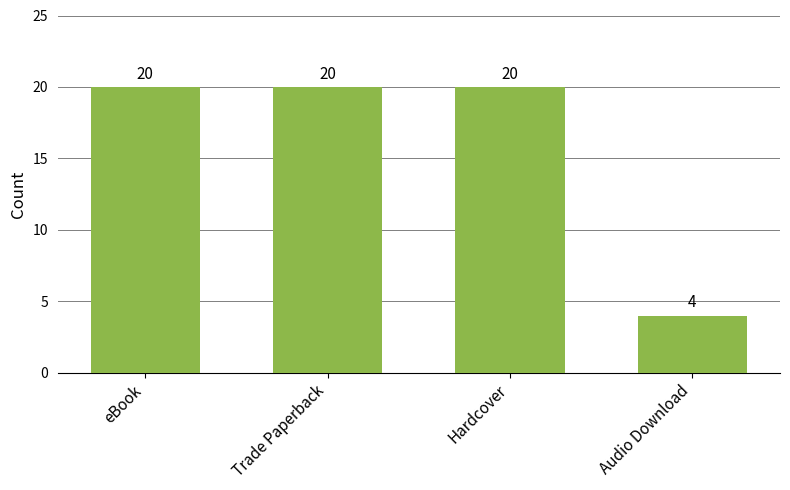

Reading left to right, what are all the values shown in this chart?

eBook=20	Trade Paperback=20	Hardcover=20	Audio Download=4